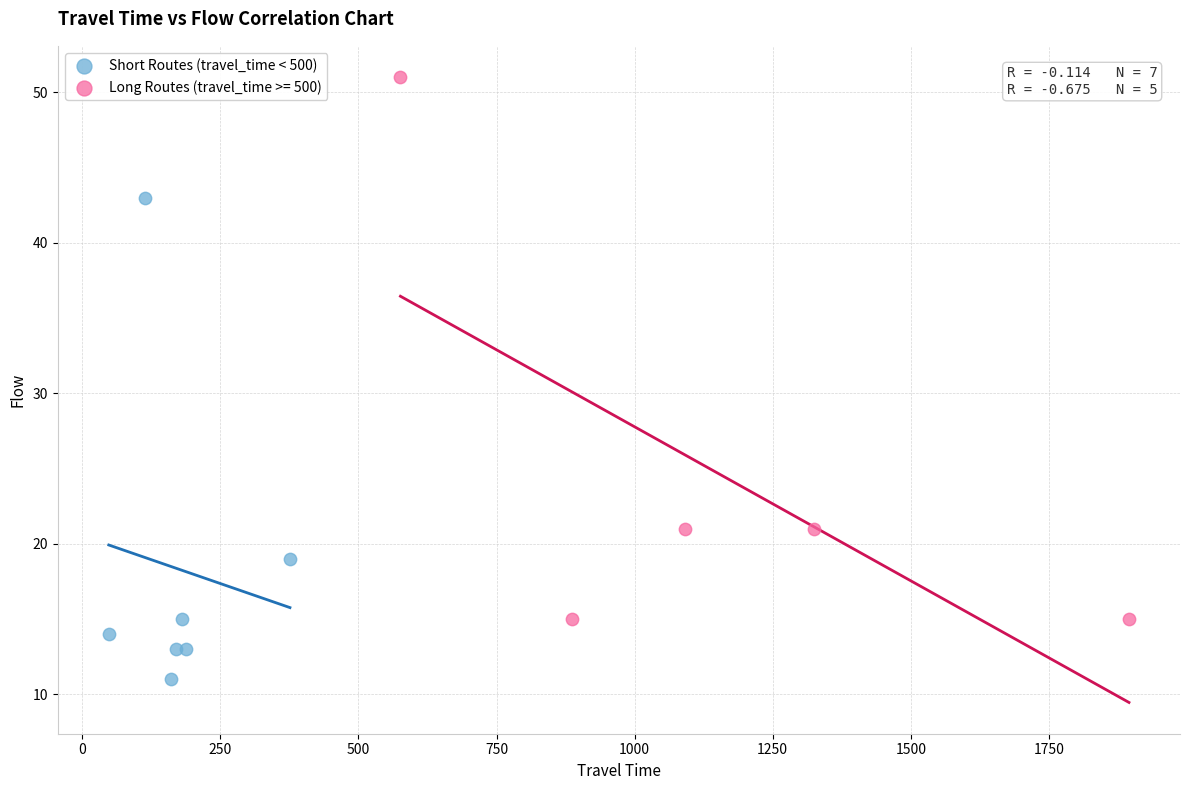

Which series reaches the maximum Y coordinate?

Long Routes (travel_time >= 500)